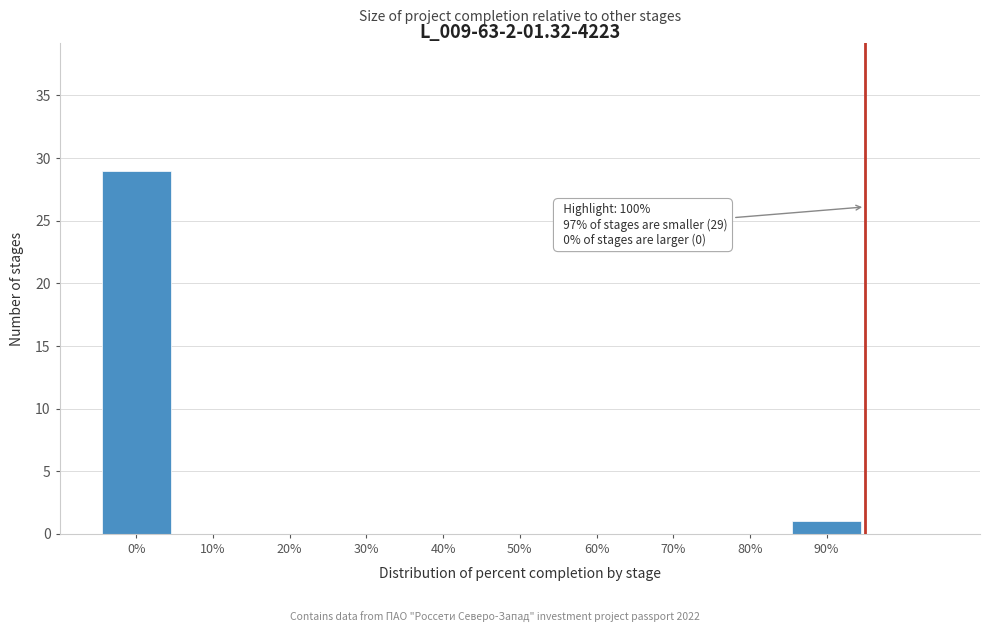

Reading left to right, transcribe all the data shown in this chart.

0%=29	10%=0	20%=0	30%=0	40%=0	50%=0	60%=0	70%=0	80%=0	90%=1